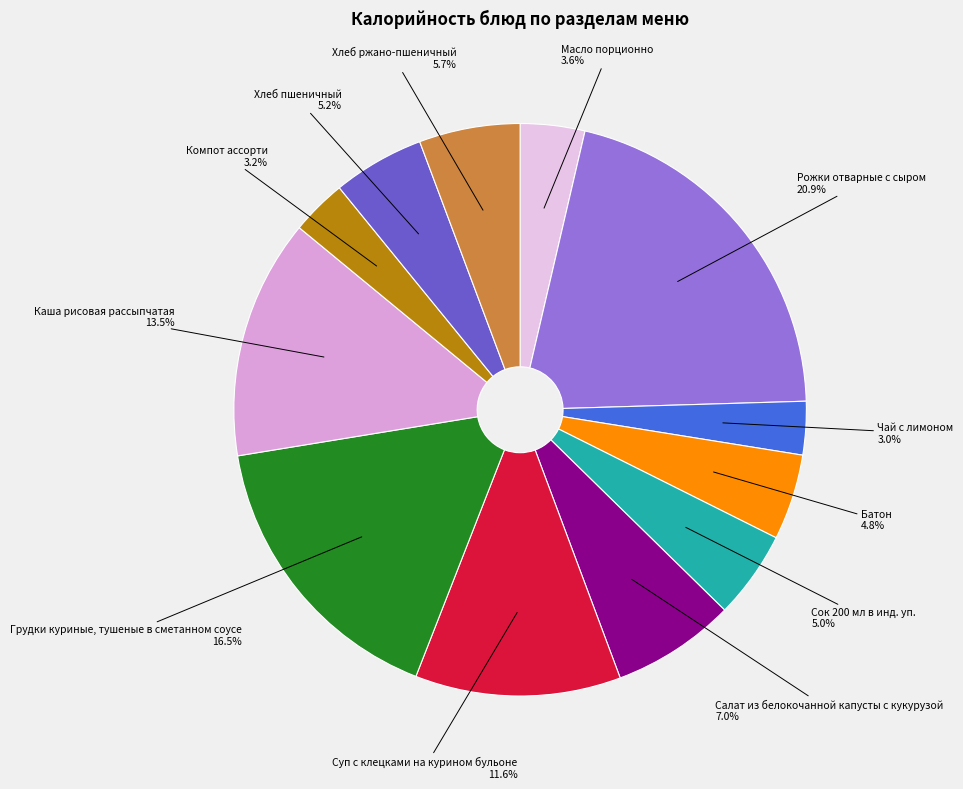

Between Хлеб ржано-пшеничный and Чай с лимоном, which is larger?

Хлеб ржано-пшеничный